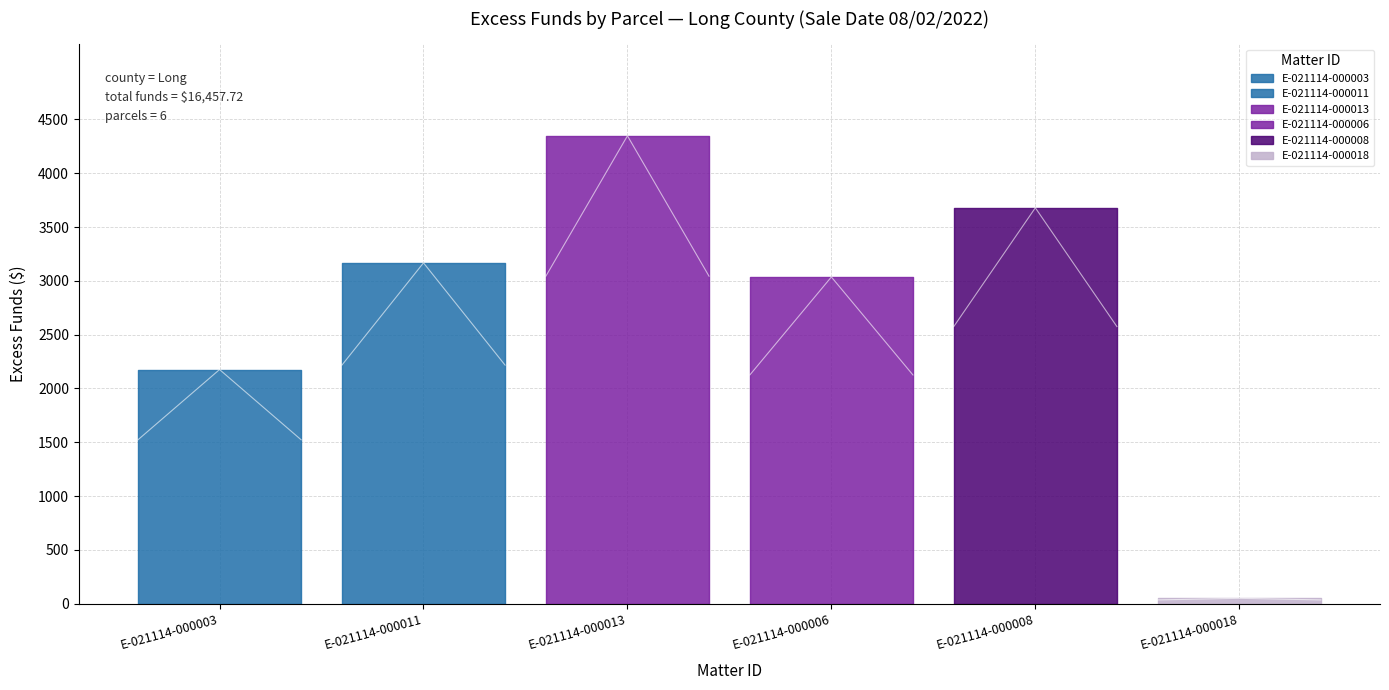

What is the label of the 3rd point from the right?

E-021114-000006